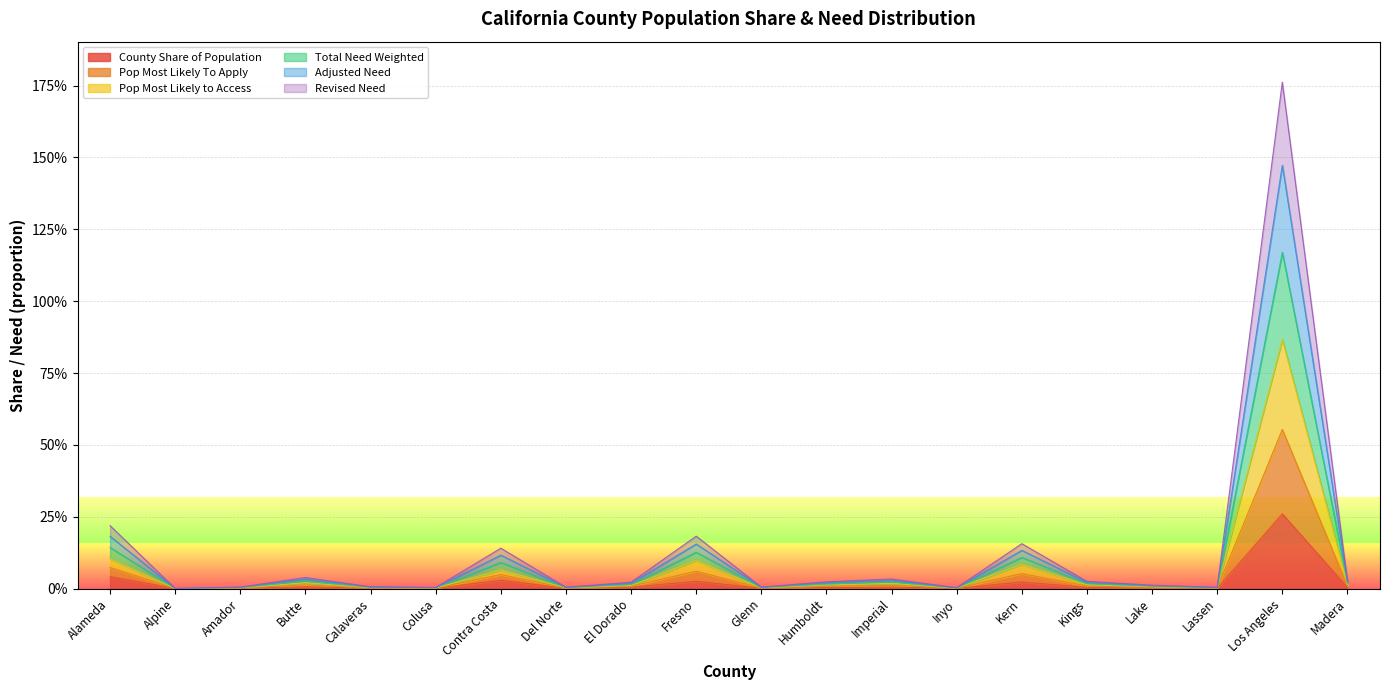

True or false: Total Need Weighted and County Share of Population cross at least once.

False